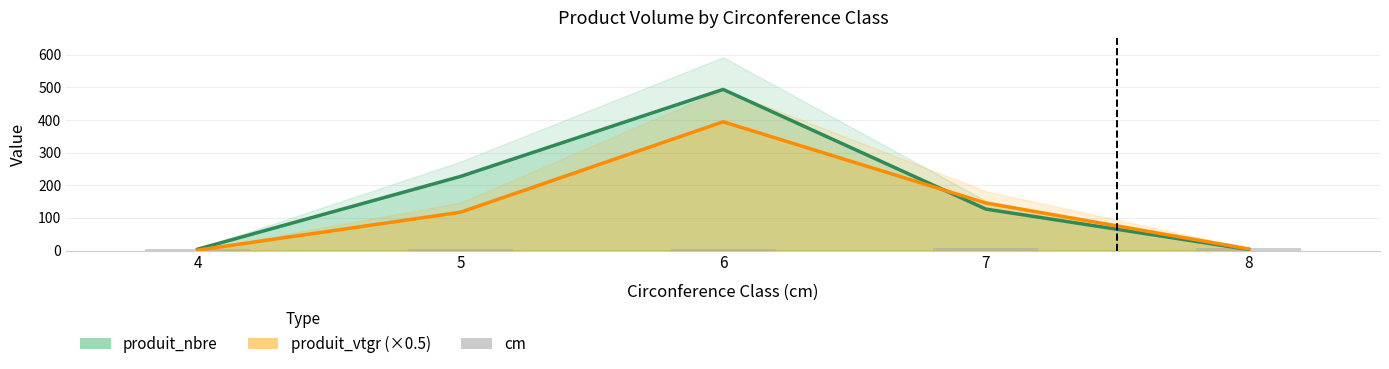

Does the chart contain stacked bars?

No